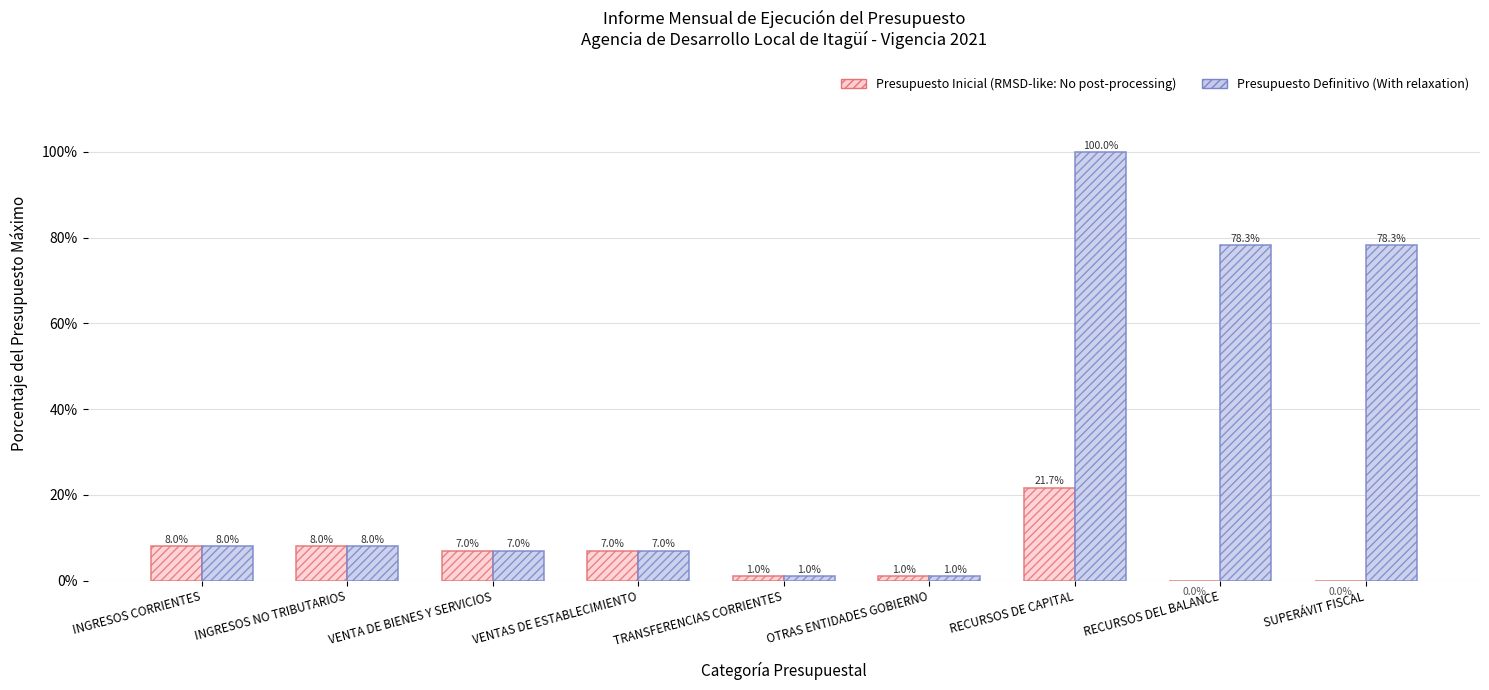

What is the greatest value displayed?

100.0